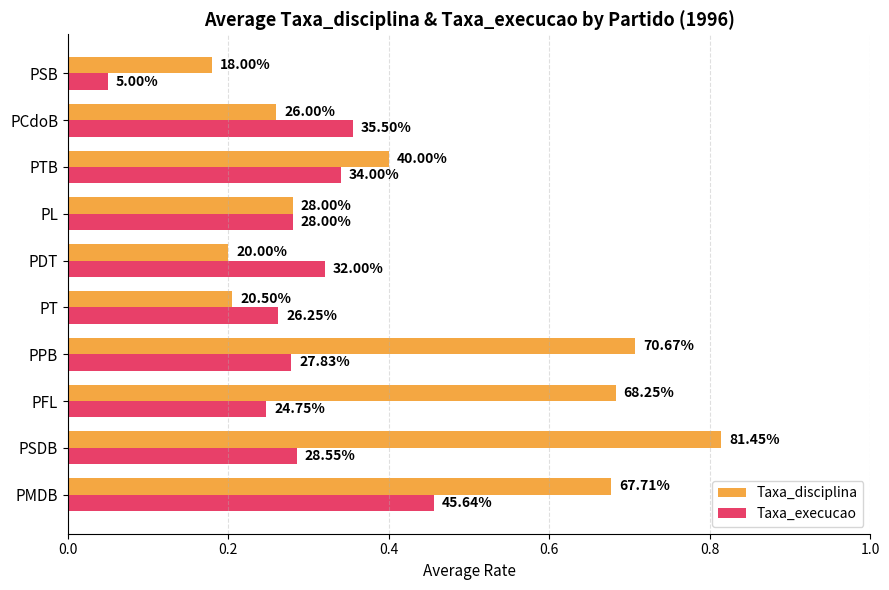

Which series has the widest spread of values?

Taxa_disciplina